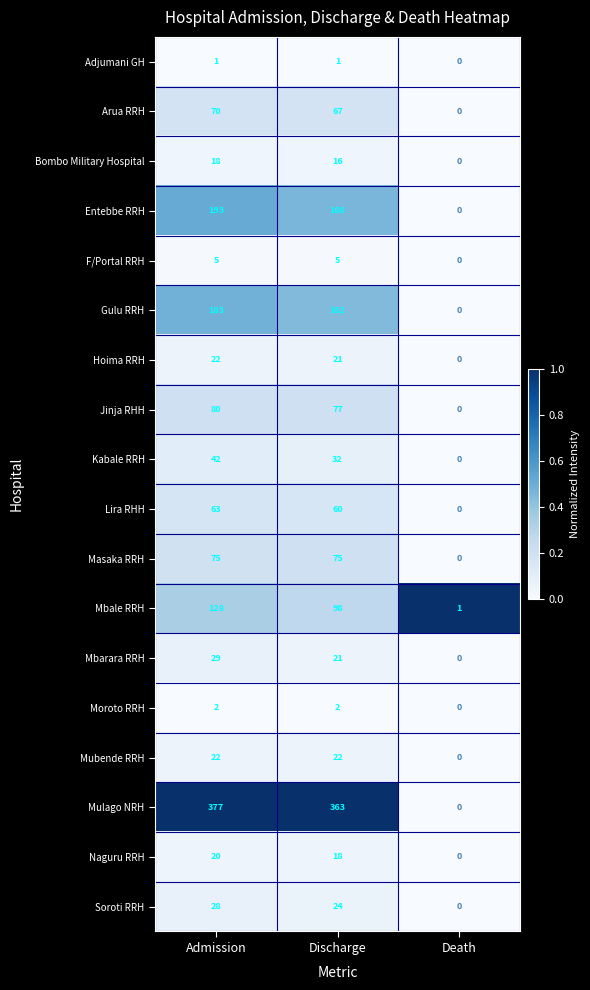

Is it true that Bombo Military Hospital equals 18 at Admission?

True